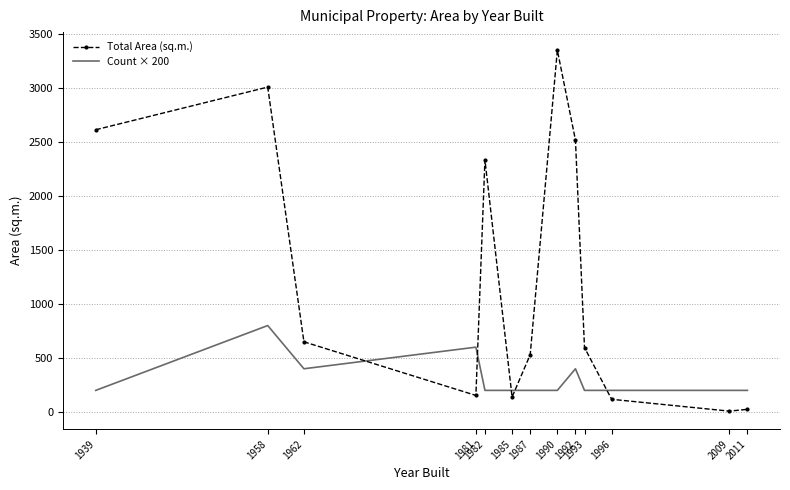

Between 1981 and 1985, which series saw the biggest shift?

Count × 200